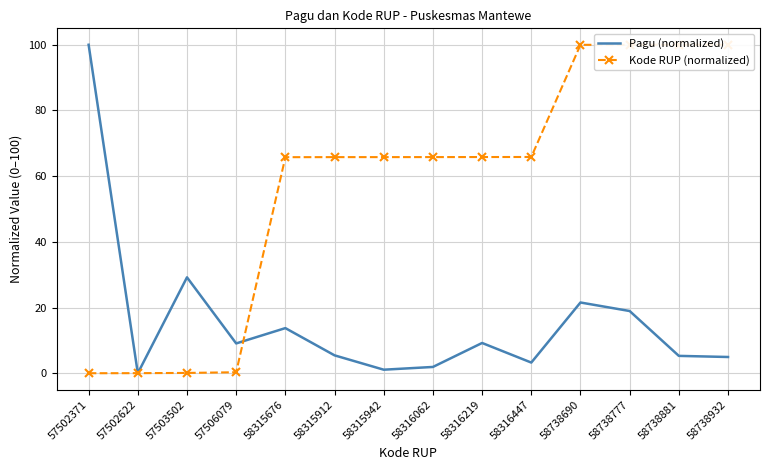

Reading right to left, list all the values displayed in this chart.

Pagu (normalized): 4.9	5.3	18.9	21.5	3.2	9.2	1.9	1.1	5.4	13.7	9.1	29.2	0.0	100.0
Kode RUP (normalized): 100.0	100.0	100.0	100.0	65.8	65.8	65.8	65.8	65.8	65.8	0.3	0.1	0.0	0.0